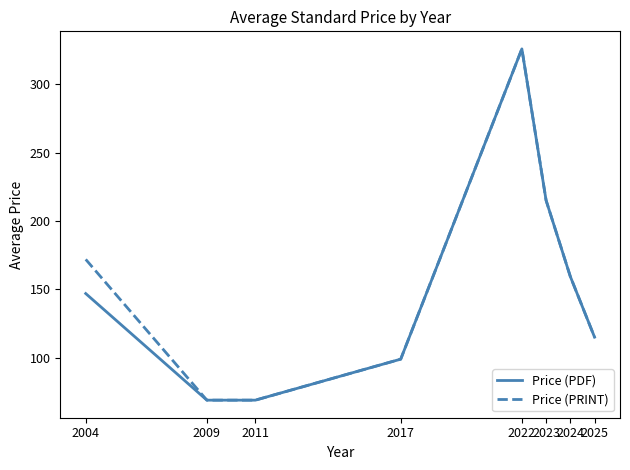

Where is Price (PDF) nearest to the value 197?

2023